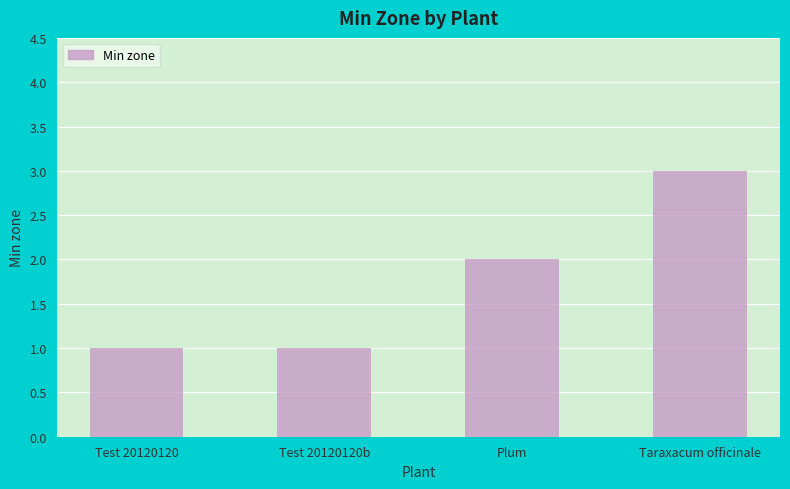

How many data points does each series have?

4